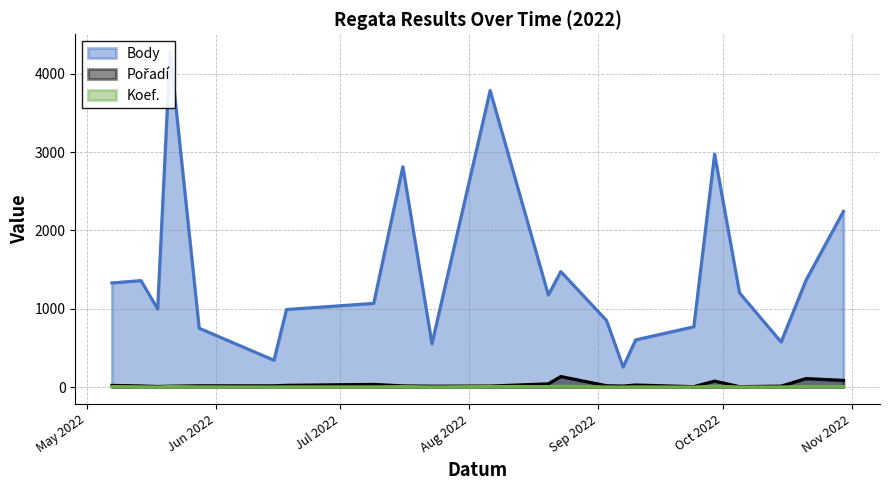

Rank the categories by Body value from highest to lowest.

2022-05-21, 2022-08-06, 2022-09-29, 2022-07-16, 2022-10-30, 2022-08-23, 2022-10-21, 2022-05-14, 2022-05-07, 2022-10-05, 2022-08-20, 2022-07-09, 2022-05-18, 2022-06-18, 2022-09-03, 2022-09-24, 2022-05-28, 2022-09-10, 2022-10-15, 2022-07-23, 2022-06-15, 2022-09-07